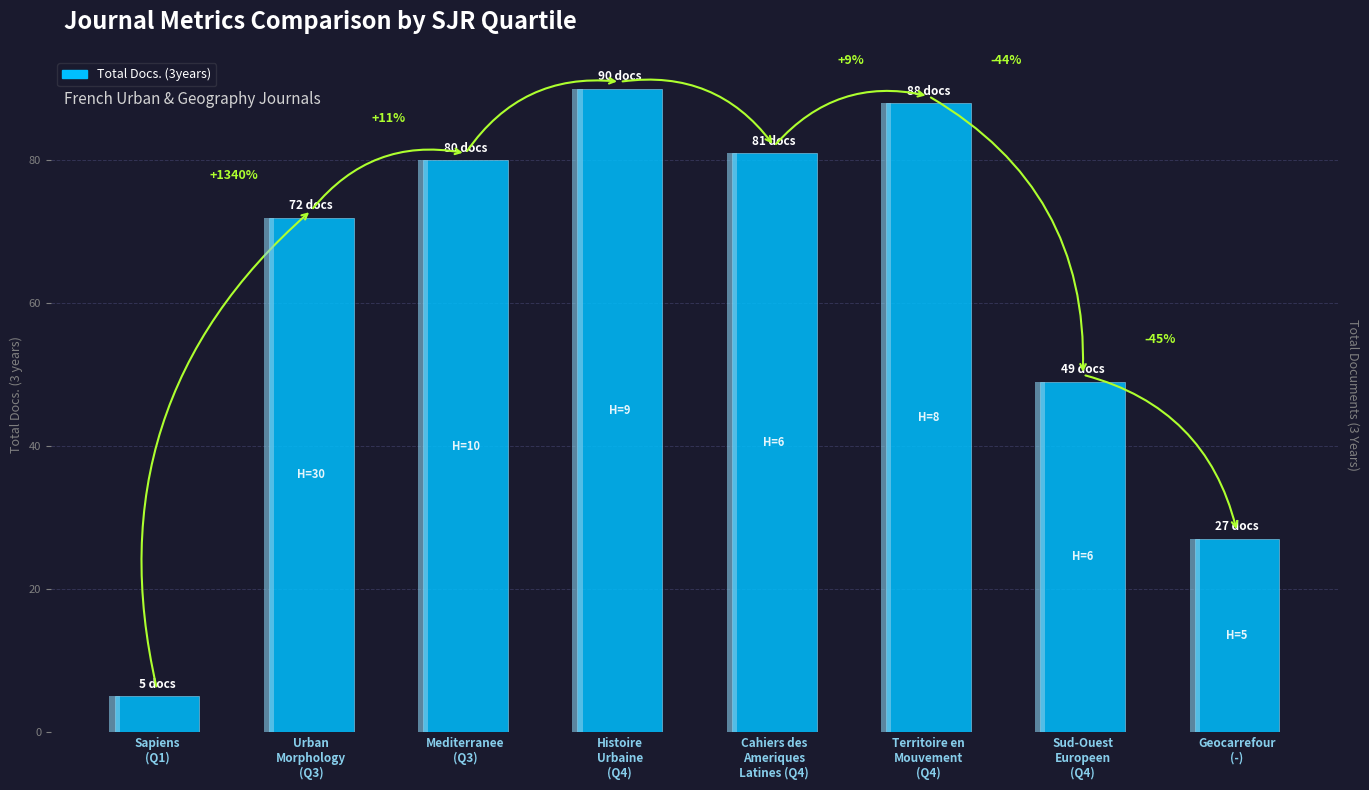

What is the ratio of the value at Geocarrefour
(-) to the value at Histoire
Urbaine
(Q4)?

0.3